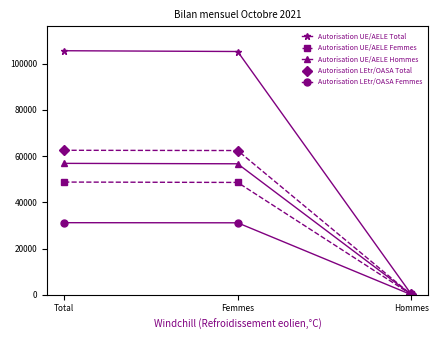

True or false: Autorisation UE/AELE Femmes has a value of 27596 at Femmes.

False